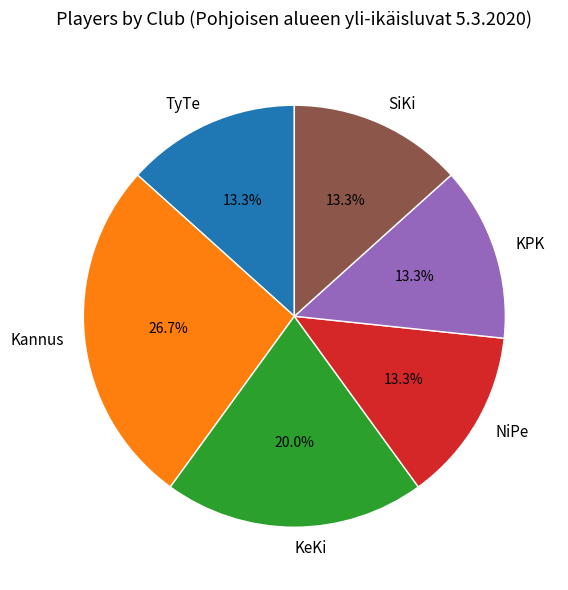

Which slice is the largest?

Kannus